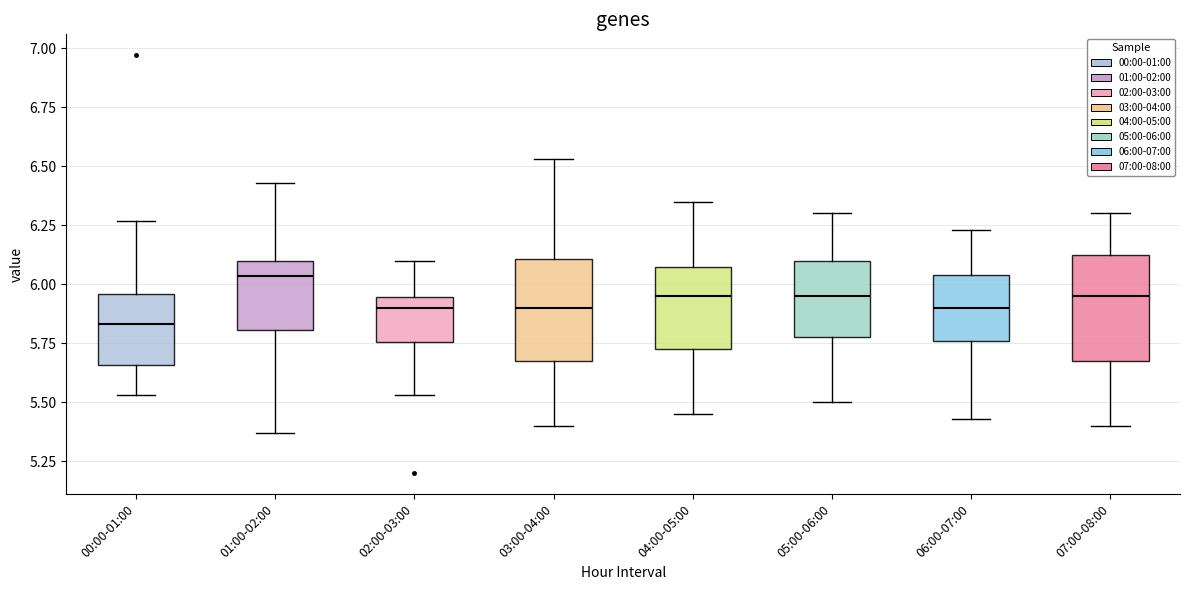

Which box has the lowest median line?

00:00-01:00